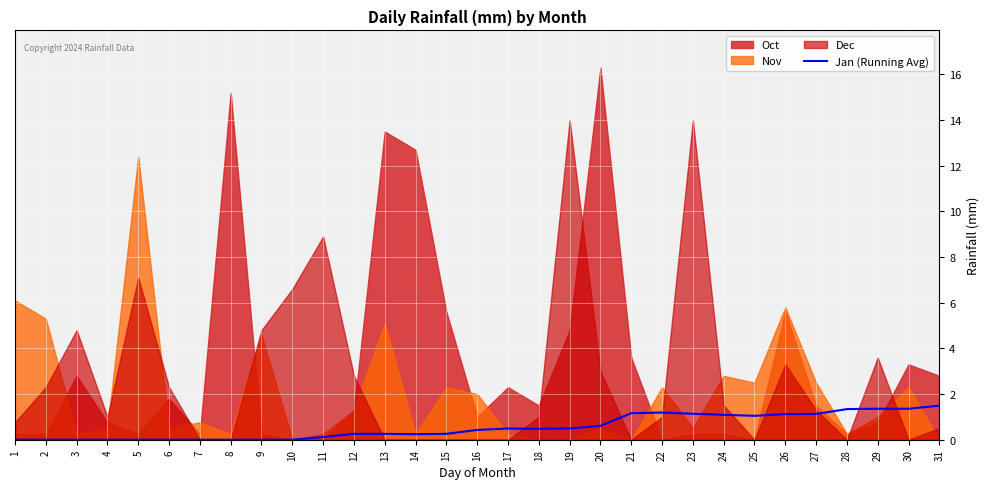

True or false: there are more than 2 points higher than both neighbors.

True